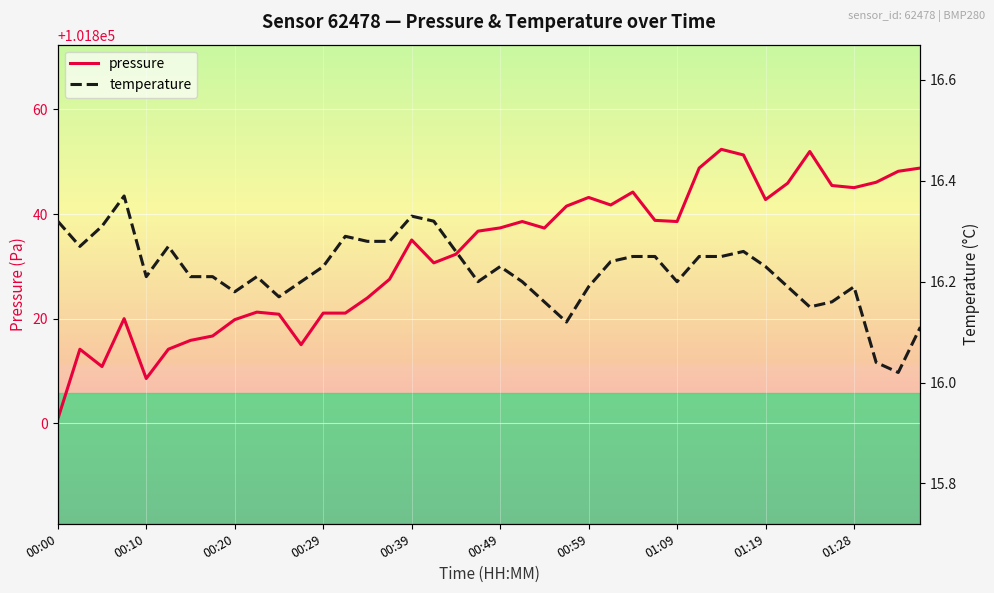

The value of pressure at 00:29 is 101821.1. True or false?

True